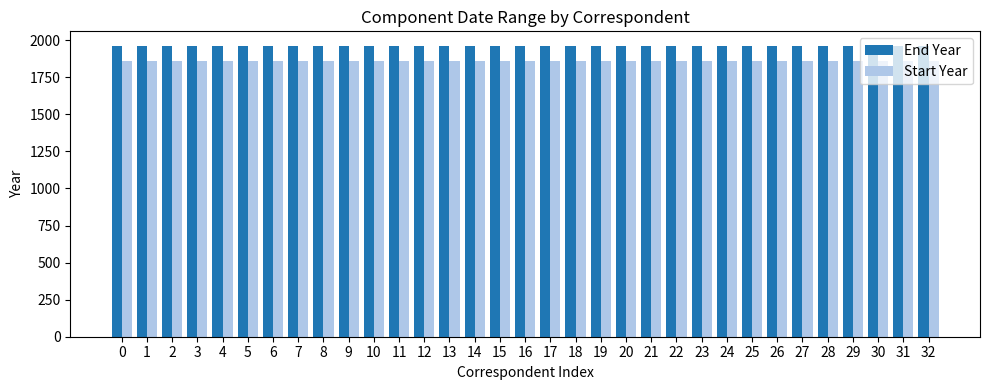

Rank the series by their maximum value, from highest to lowest.

End Year, Start Year